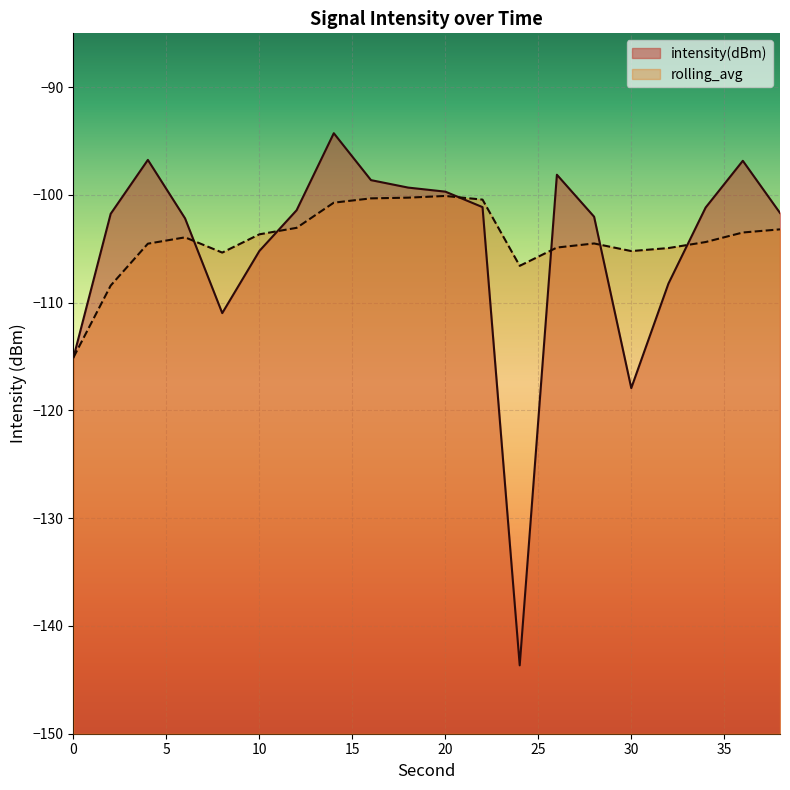

Reading right to left, extract all data points from this chart.

intensity(dBm): -101.7	-96.8	-101.2	-108.2	-117.9	-102.0	-98.1	-143.7	-101.1	-99.7	-99.3	-98.6	-94.3	-101.4	-105.2	-111.0	-102.2	-96.7	-101.7	-115.1
rolling_avg: -103.2	-103.5	-104.4	-104.9	-105.2	-104.5	-104.9	-106.6	-100.4	-100.1	-100.2	-100.3	-100.7	-103.1	-103.7	-105.3	-103.9	-104.5	-108.4	-115.1